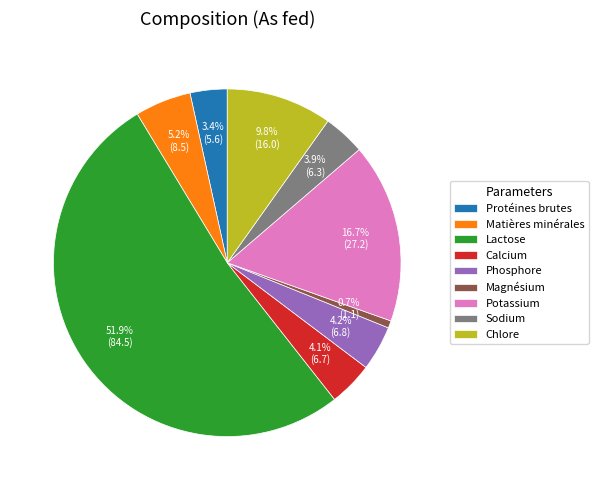

What is the smallest slice in the pie chart?

Magnésium